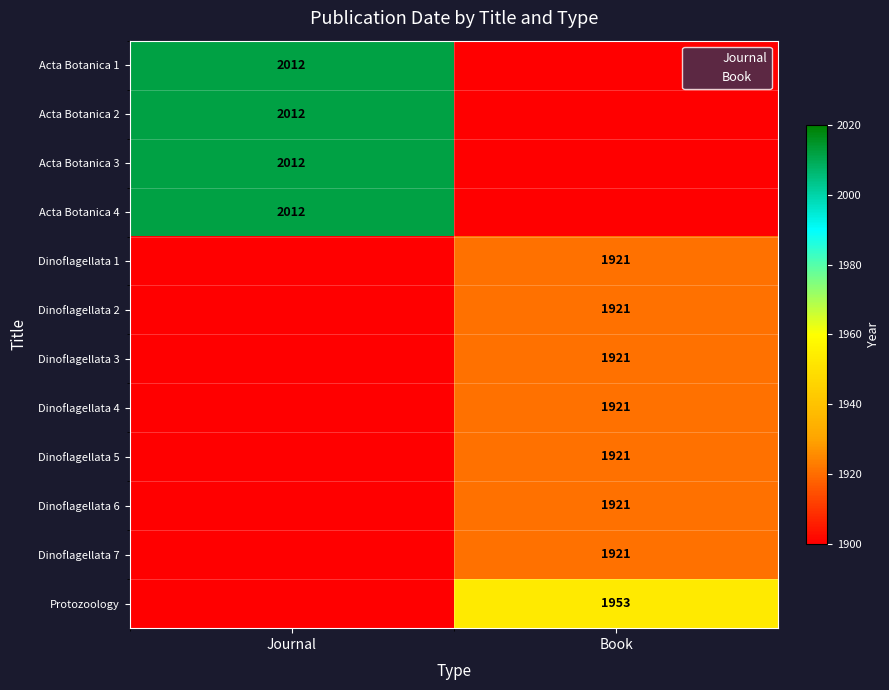

What is the difference between the highest and lowest values at Book?

1953